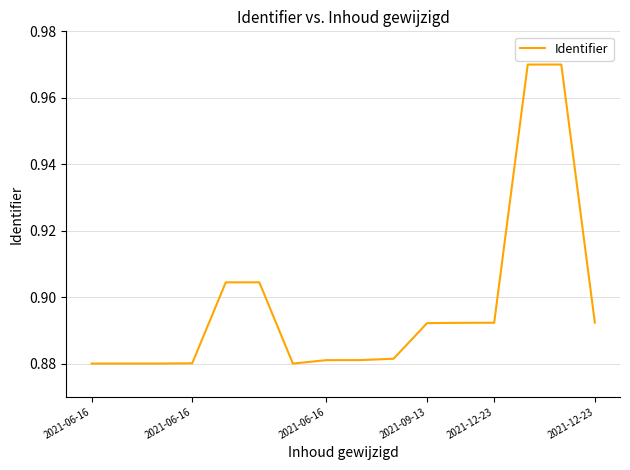

What is the label of the 16th point from the right?

2021-06-16